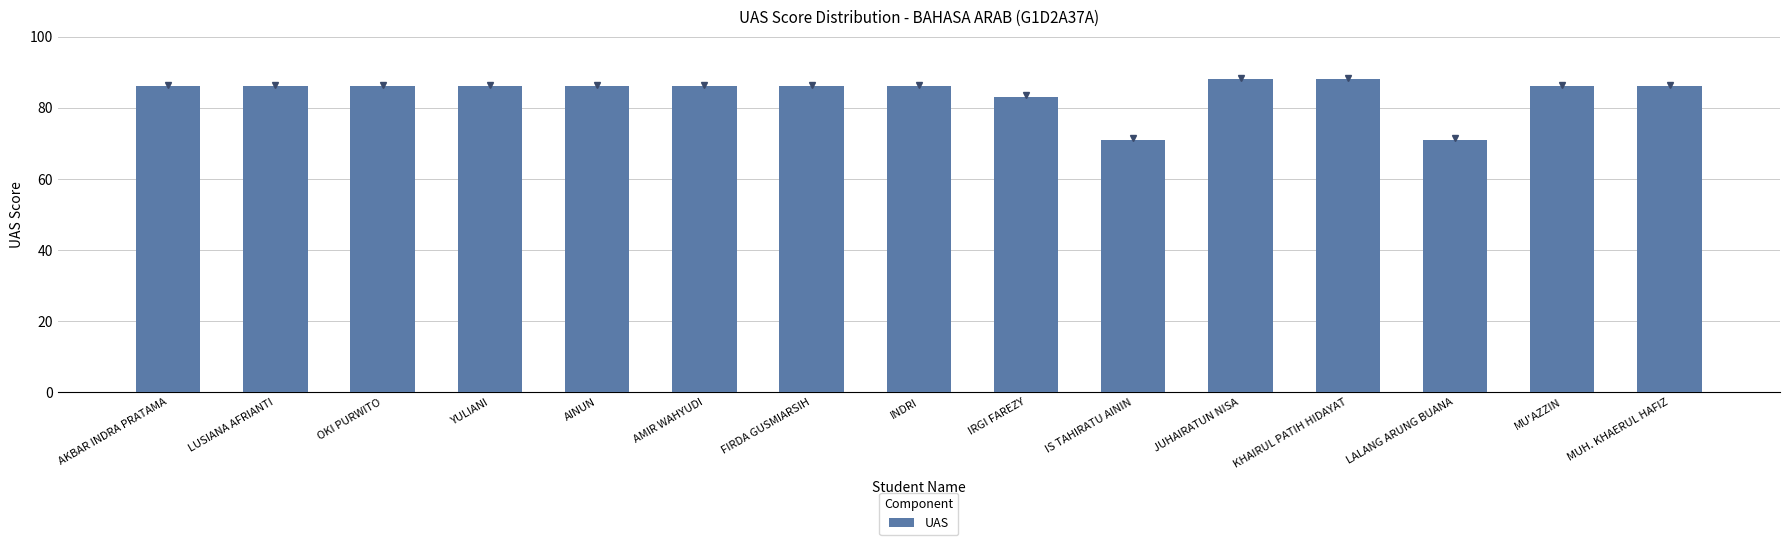

What is the maximum value shown in the chart?

88